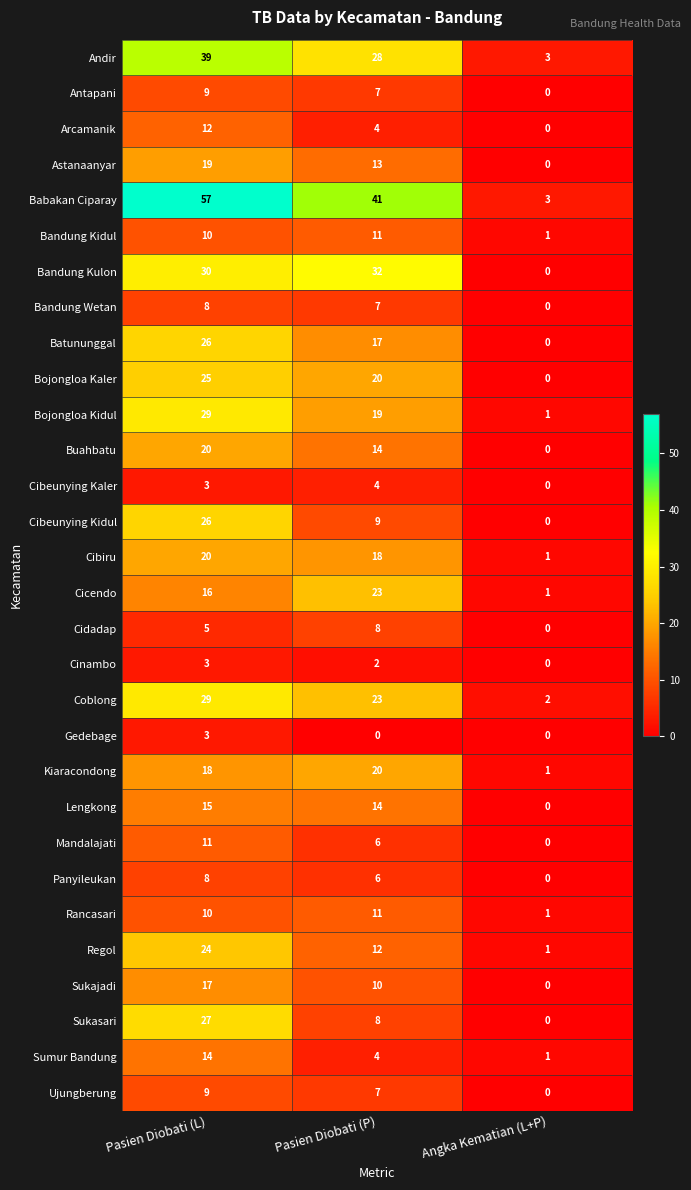

Which label corresponds to the largest value in the chart?

Pasien Diobati (L)